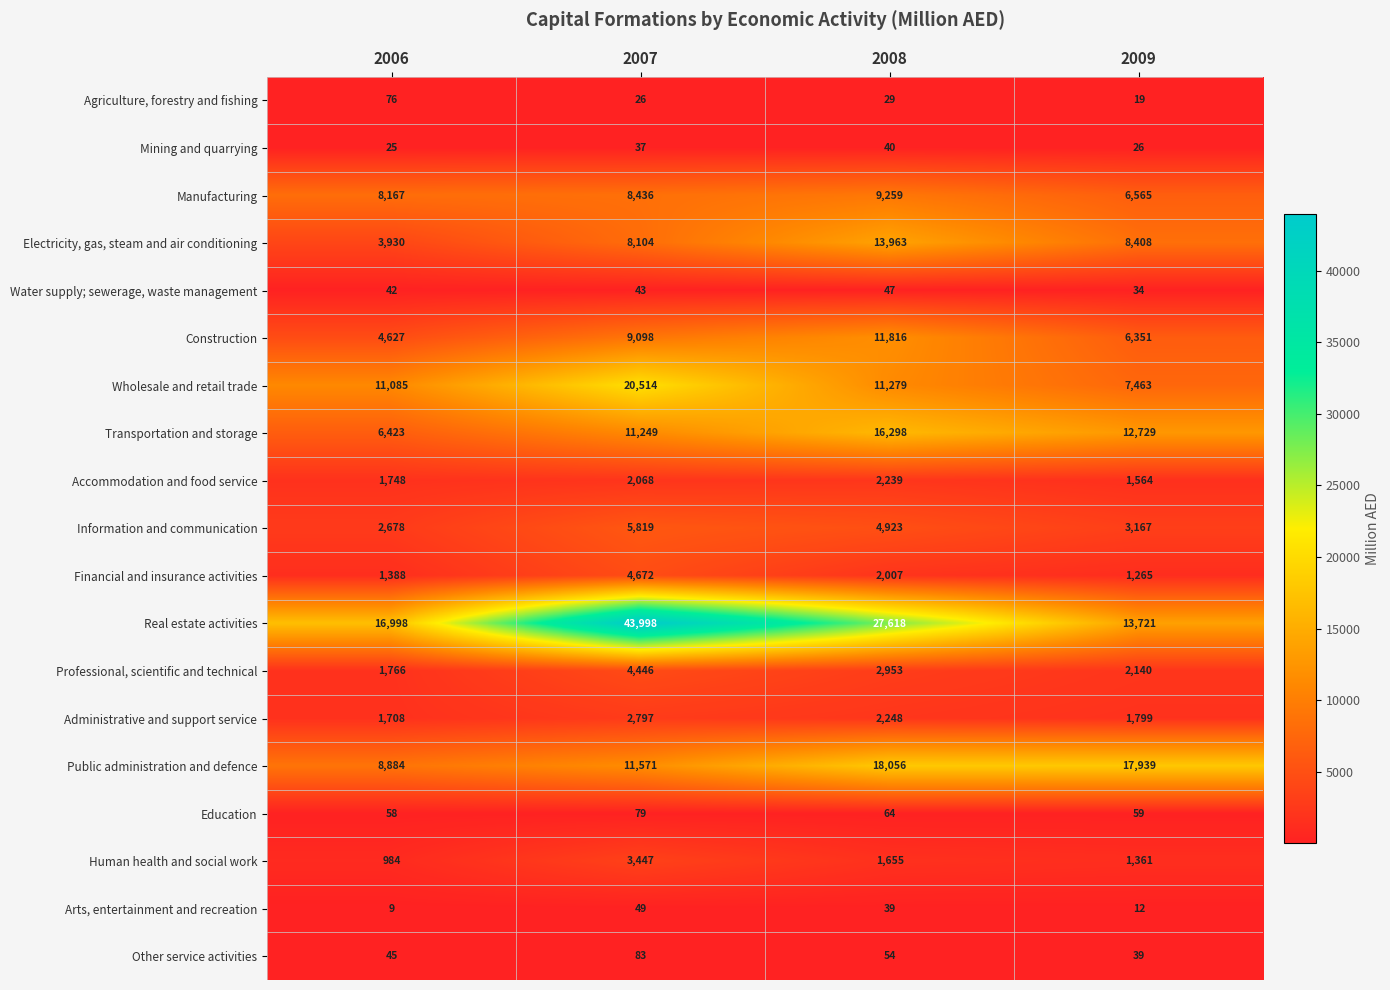

What is the greatest value displayed?

43998